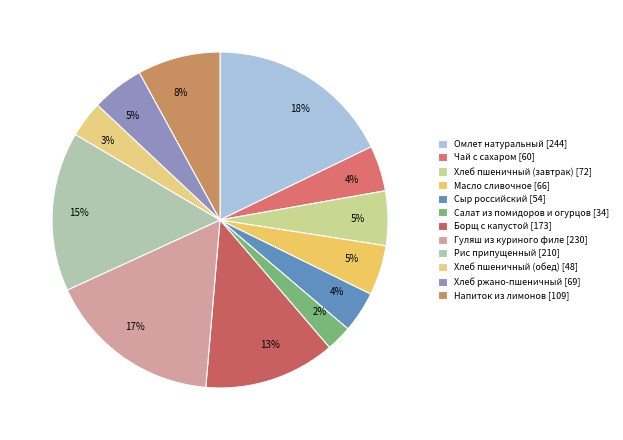

What is the change in value from Сыр российский to Салат из помидоров и огурцов?

-20.0